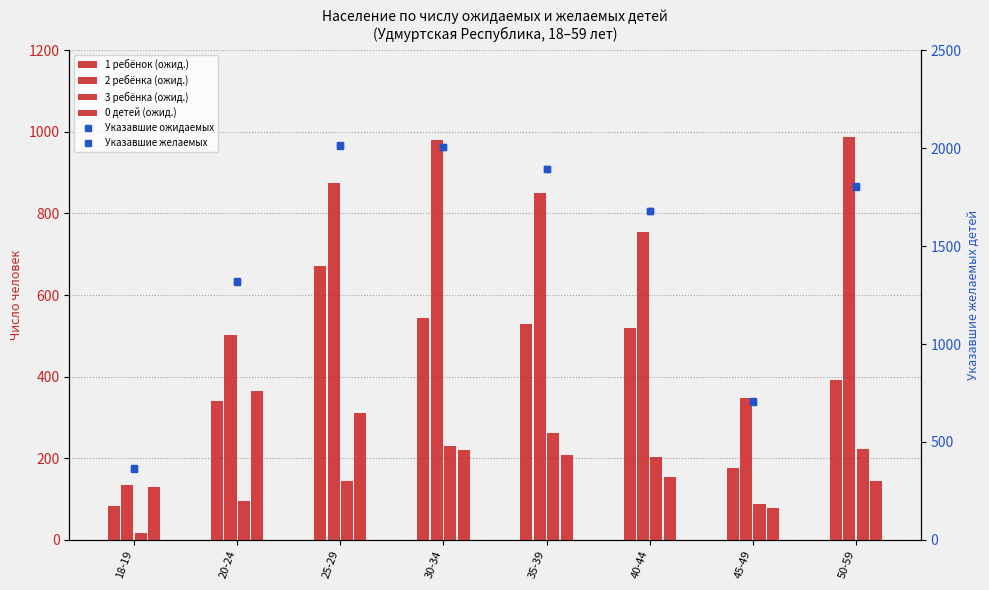

What is the approximate value of 1 ребёнок (ожид.) at 50-59, to the nearest 50?

400